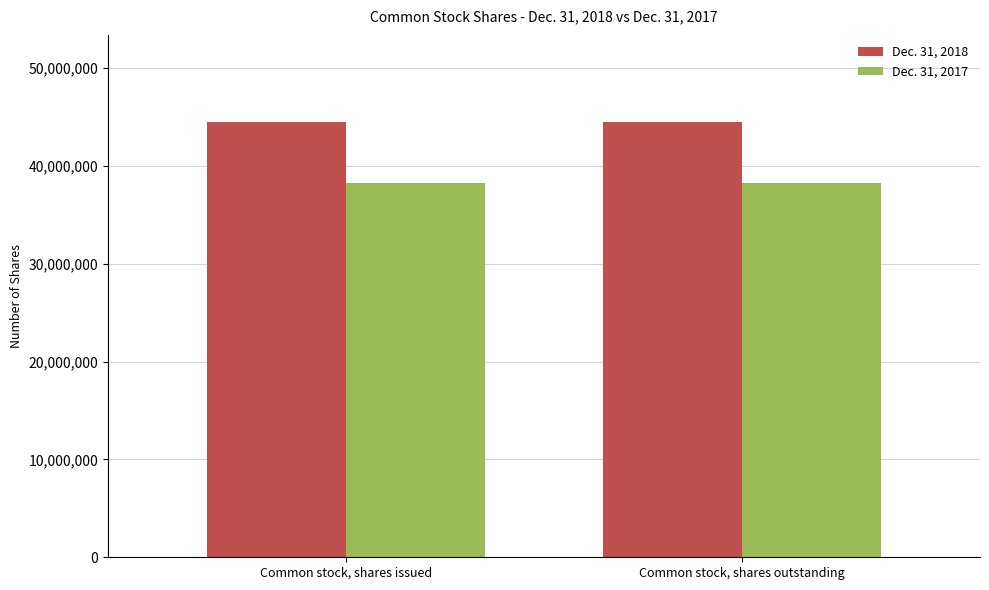

How many bars are there in total?

4